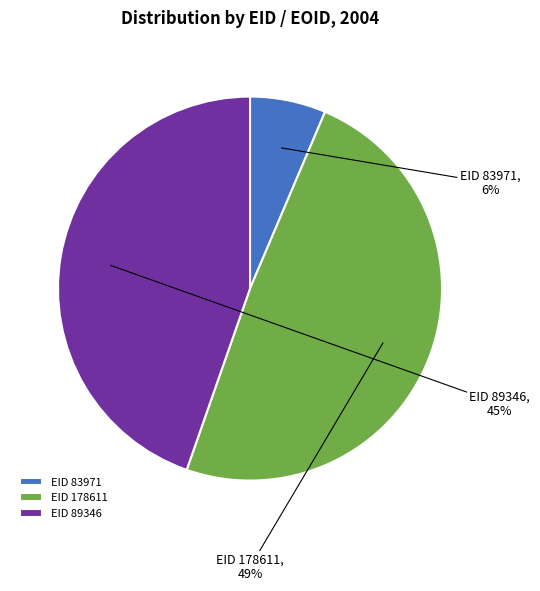

Count the number of slices in the pie.

3